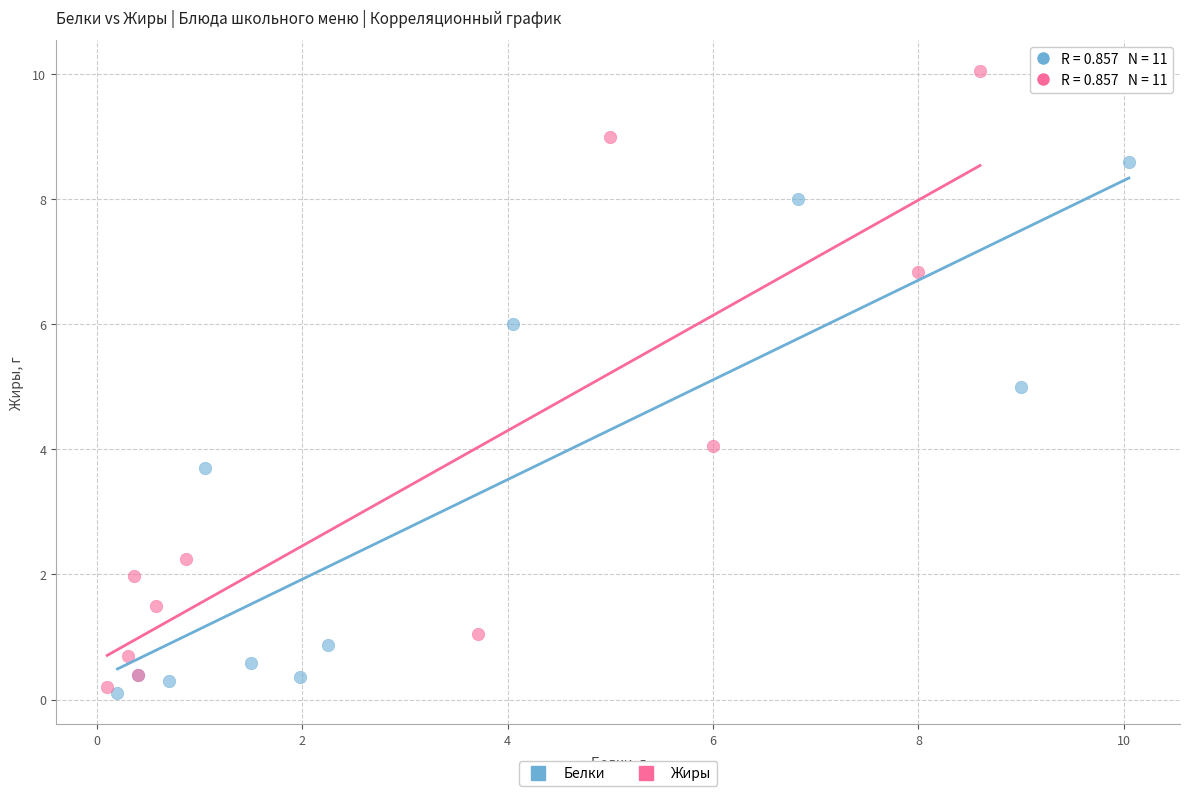

Which series reaches the maximum Y coordinate?

Жиры